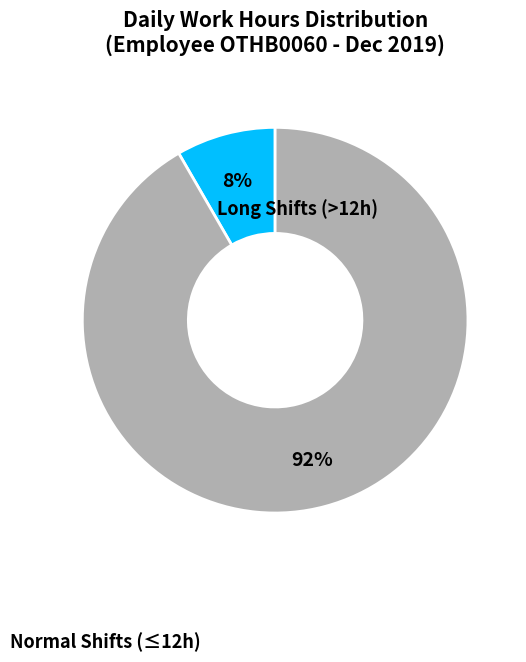

Is there a majority slice in this chart?

Yes